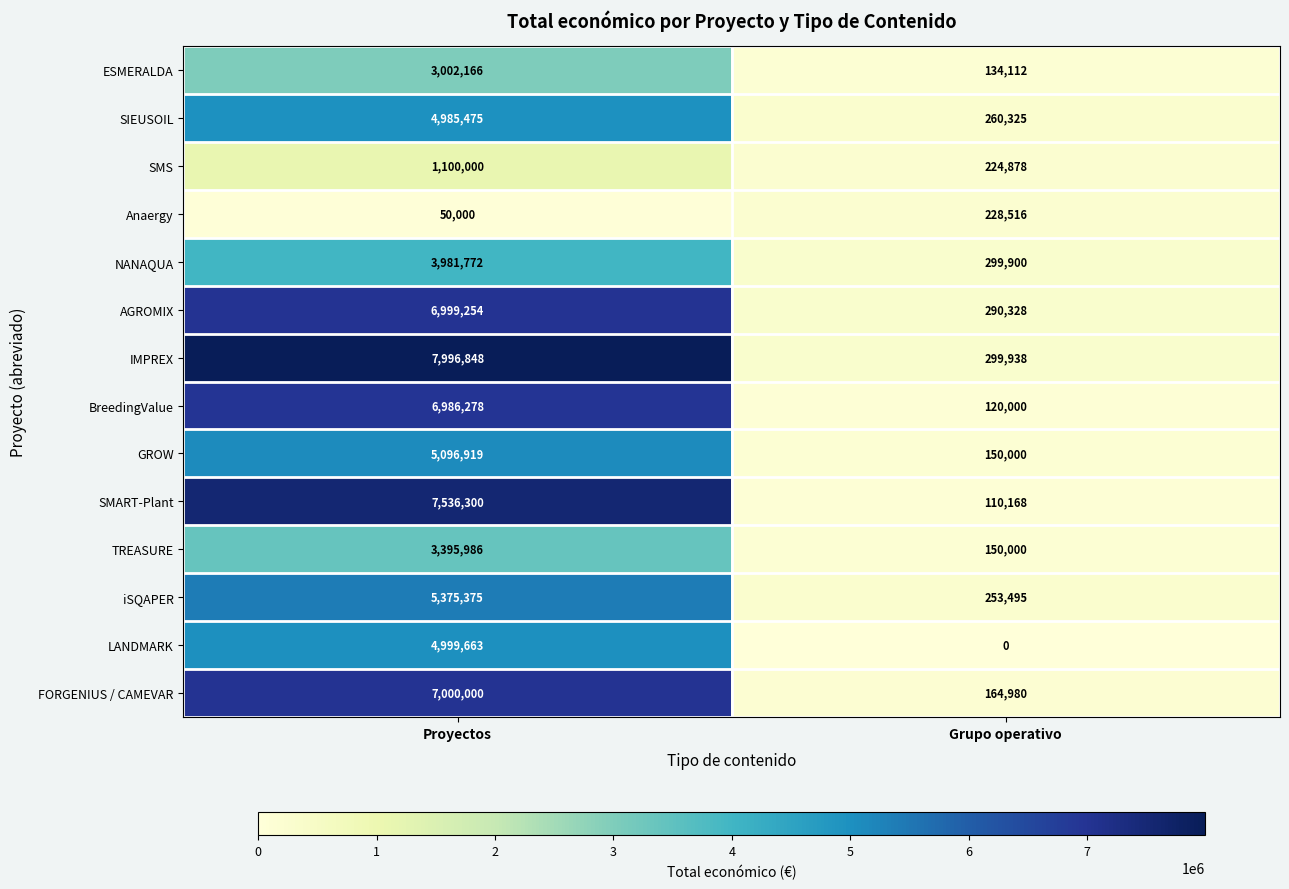

What is the maximum value shown in the chart?

7996848